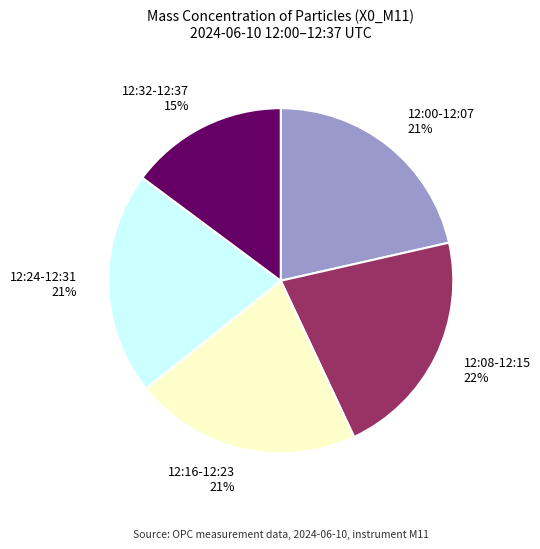

What is the smallest slice in the pie chart?

12:32-12:37